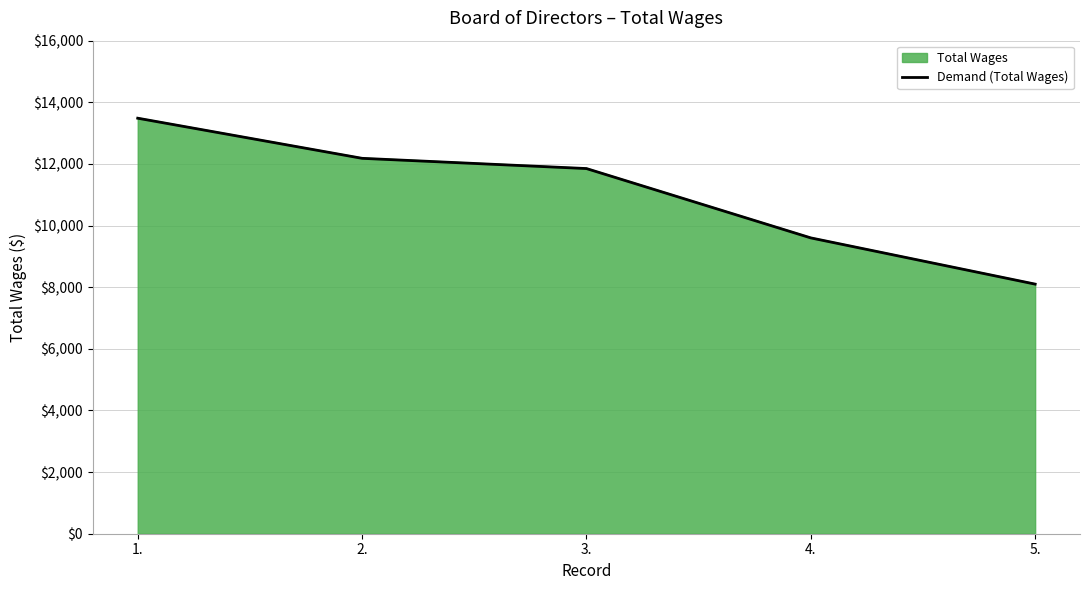

What is the value of the 2nd point from the left?

12182